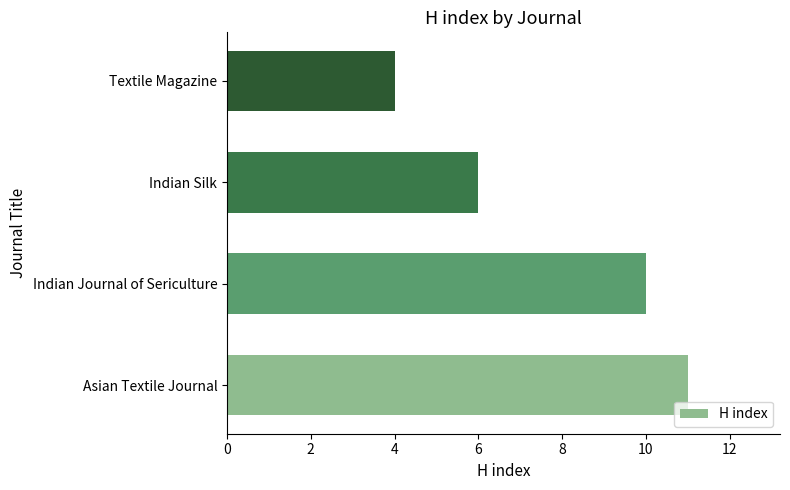

What is the sum of all values?

31